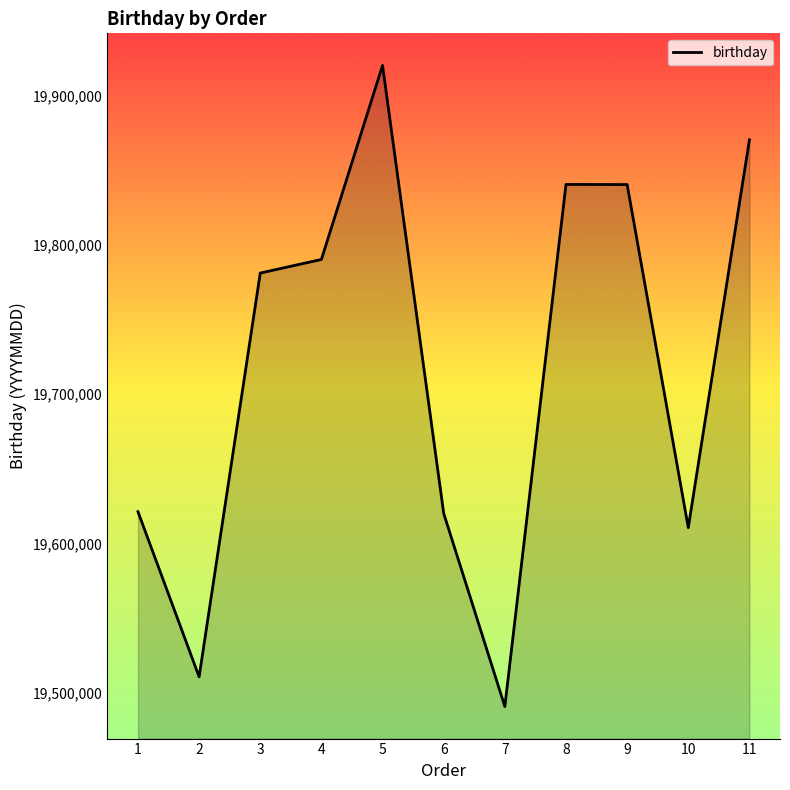

The value at 8 is 32288505. True or false?

False